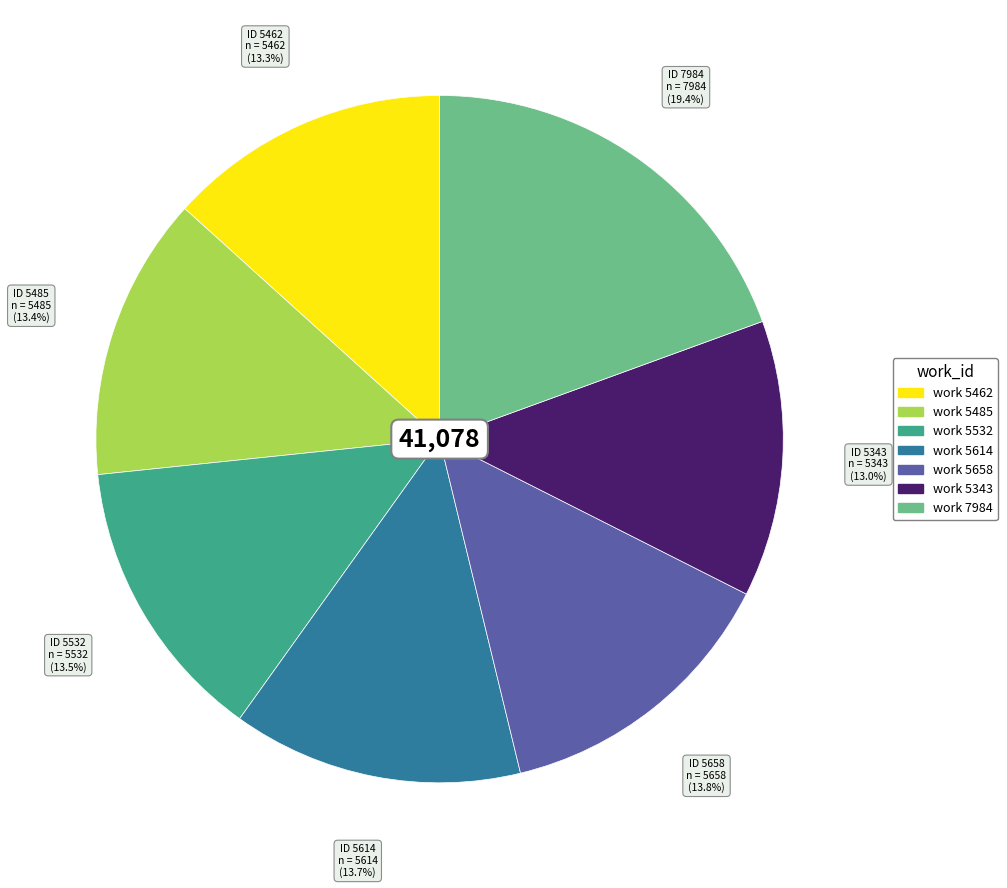

What is the total percentage of work 5532 and work 7984?

32.9%